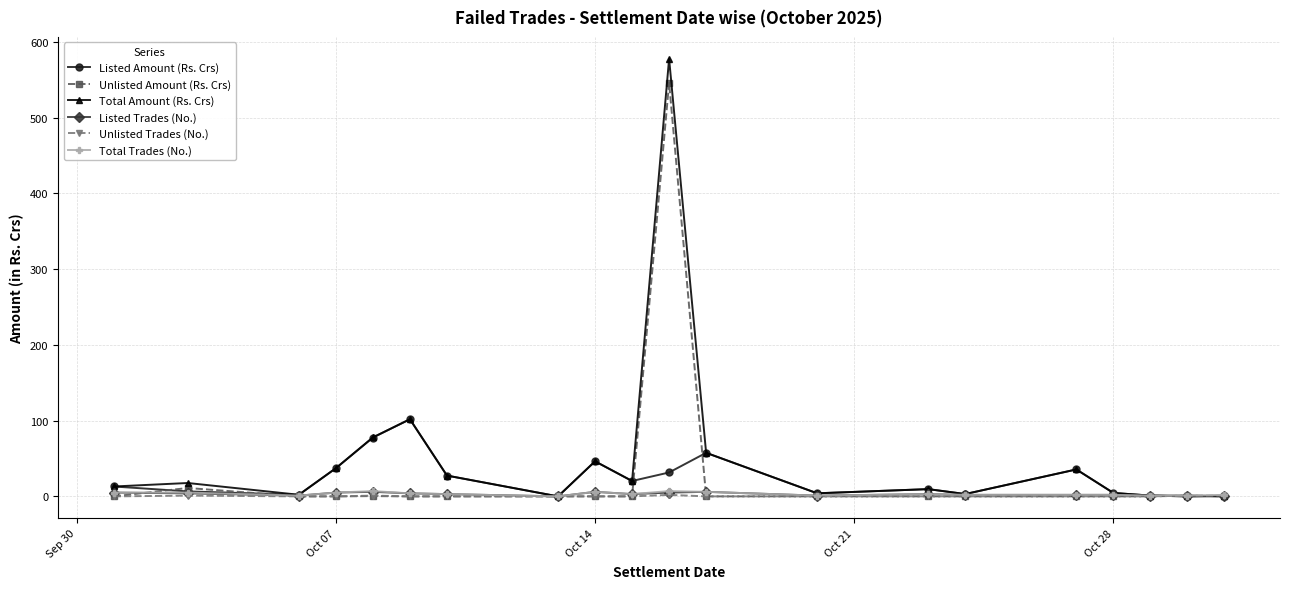

What is the highest value of the Total Amount (Rs. Crs) series?

577.8